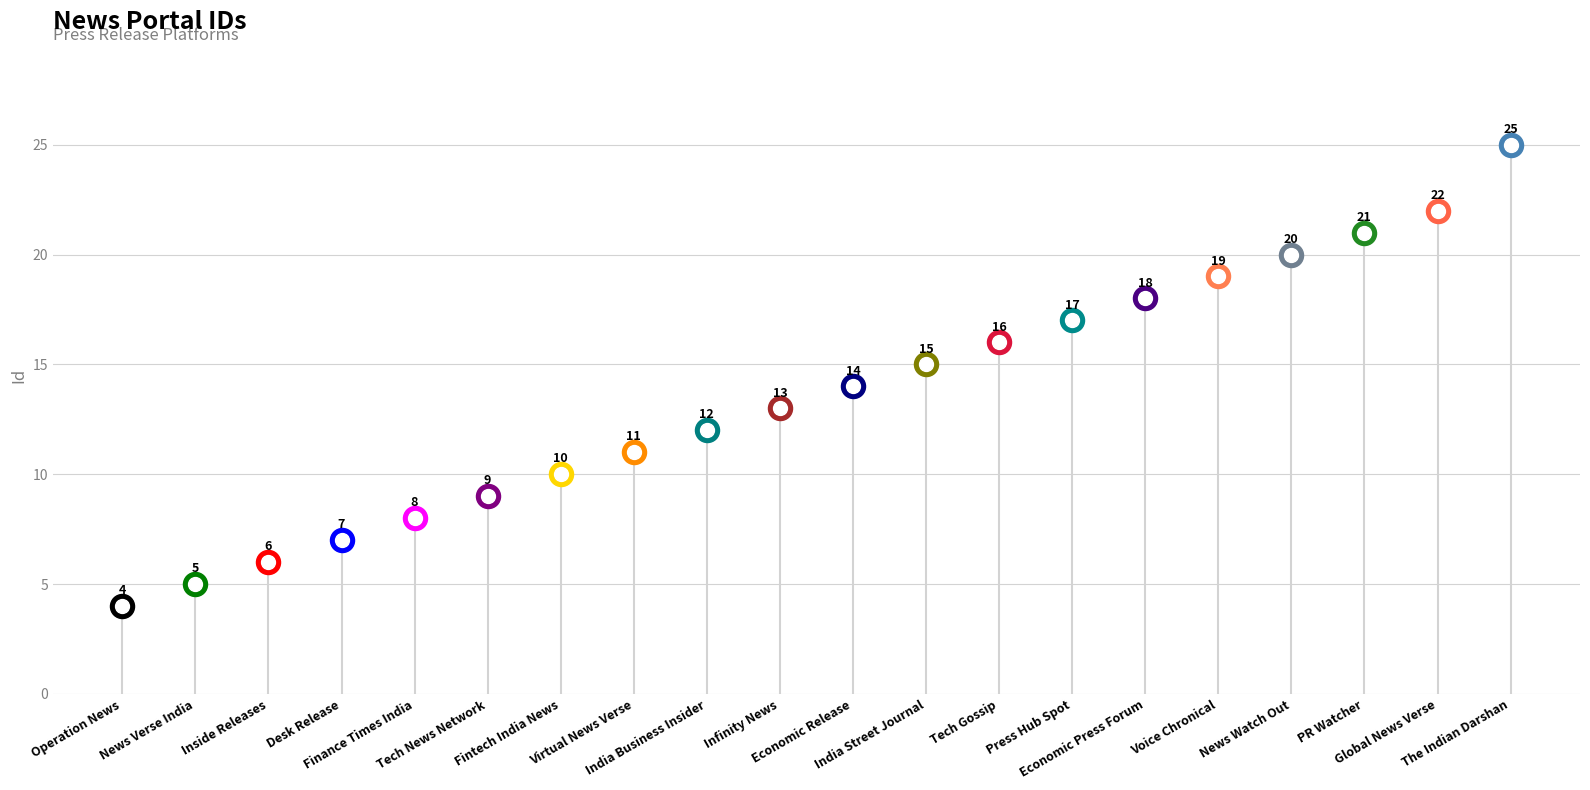

What is the change in value from Inside Releases to Finance Times India?

+2